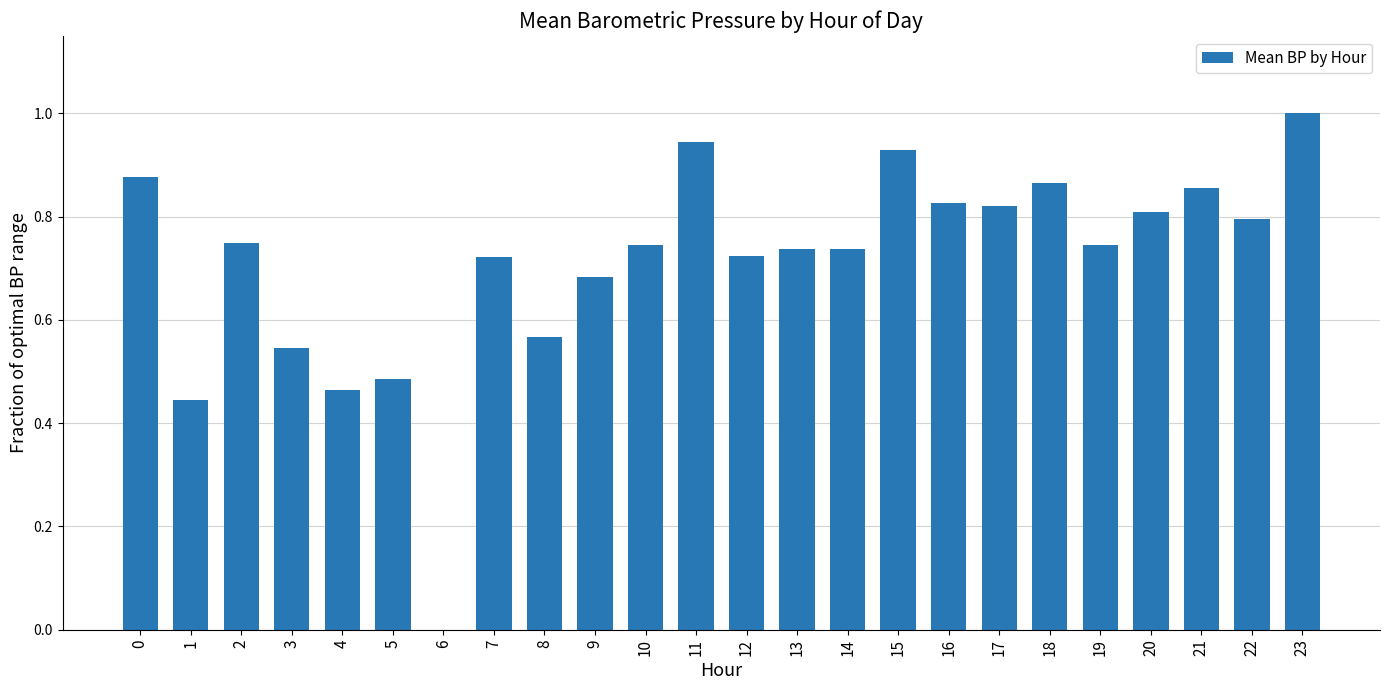

What is the maximum value shown in the chart?

1.0